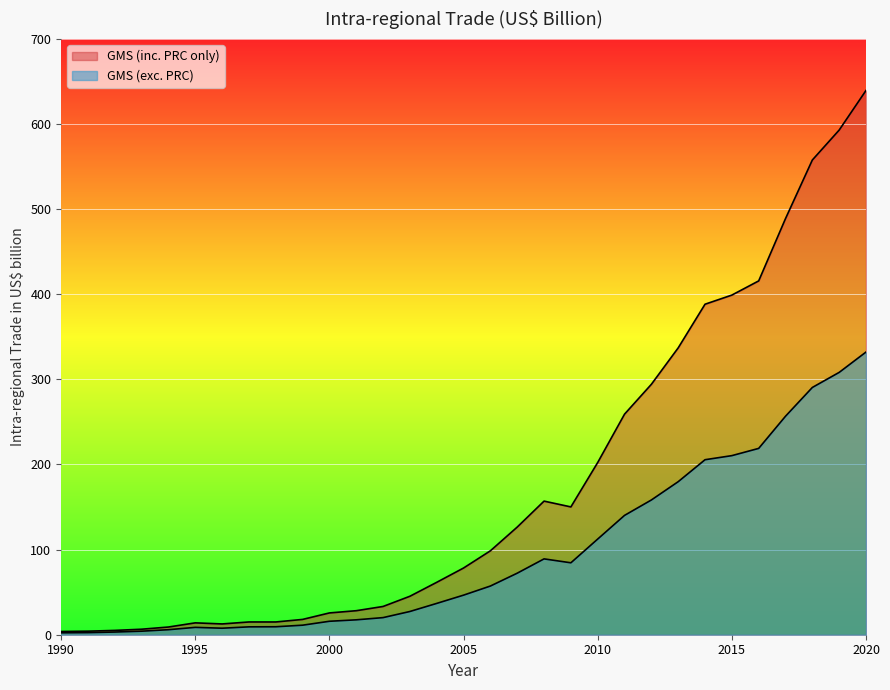

Which has a higher value, 2000 or 2003?

2003